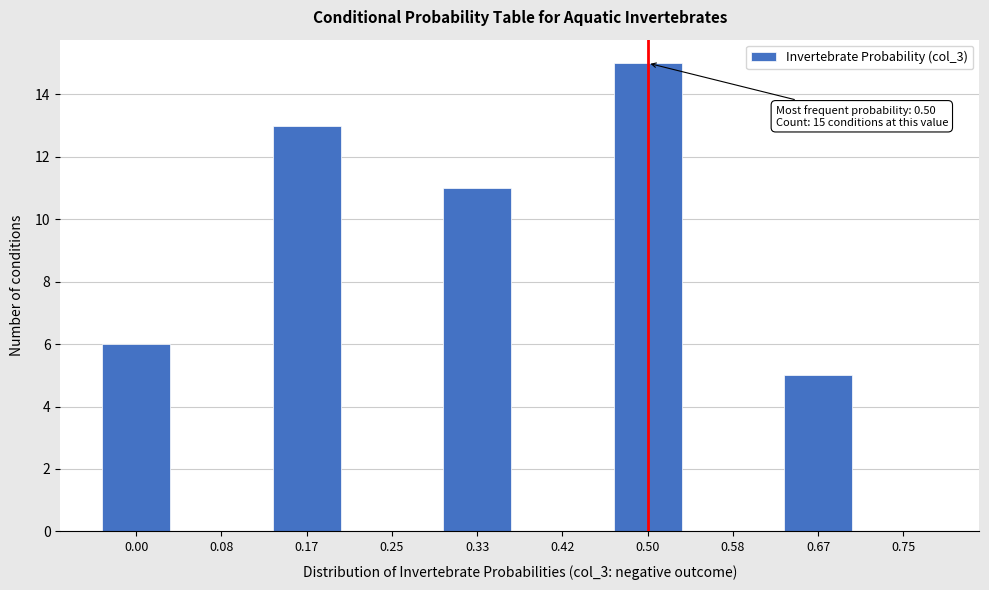

Reading left to right, what are all the values shown in this chart?

0.00=6	0.08=0	0.17=13	0.25=0	0.33=11	0.42=0	0.50=15	0.58=0	0.67=5	0.75=0